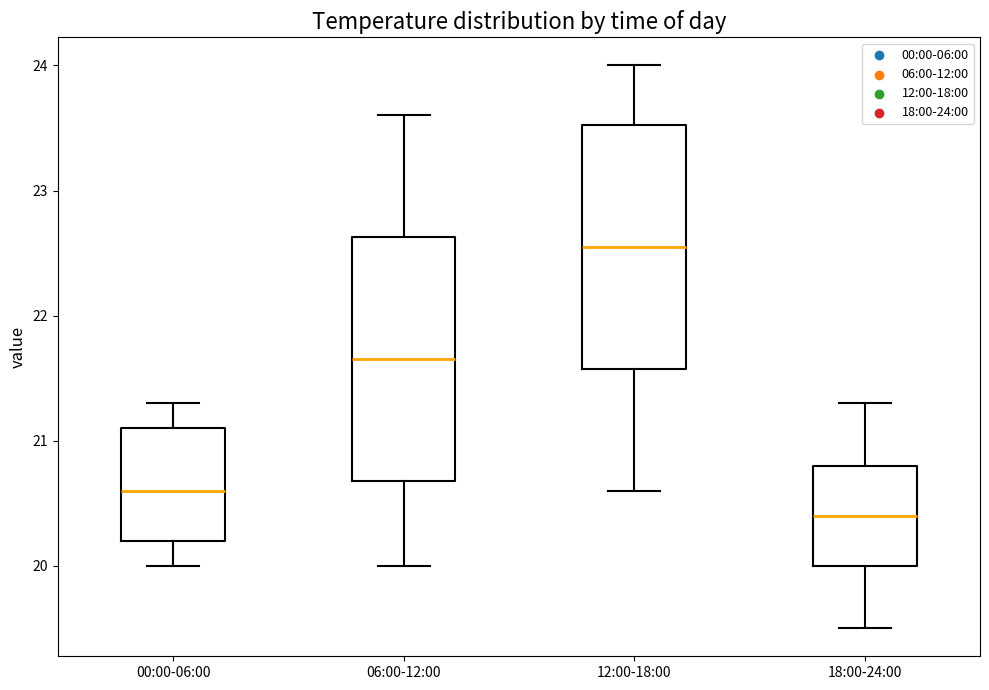

Reading left to right, transcribe this box plot: for each box, give where its median line is, the range the box spans, and where its two whiskers end, as read against the y-axis. The values are not printed on the chart, so give them approximately, as read against the axis.

00:00-06:00: median 20.6, box 20.2 to 21.1, whiskers 20.0 to 21.3
06:00-12:00: median 21.7, box 20.7 to 22.6, whiskers 20.0 to 23.6
12:00-18:00: median 22.6, box 21.6 to 23.5, whiskers 20.6 to 24.0
18:00-24:00: median 20.4, box 20.0 to 20.8, whiskers 19.5 to 21.3